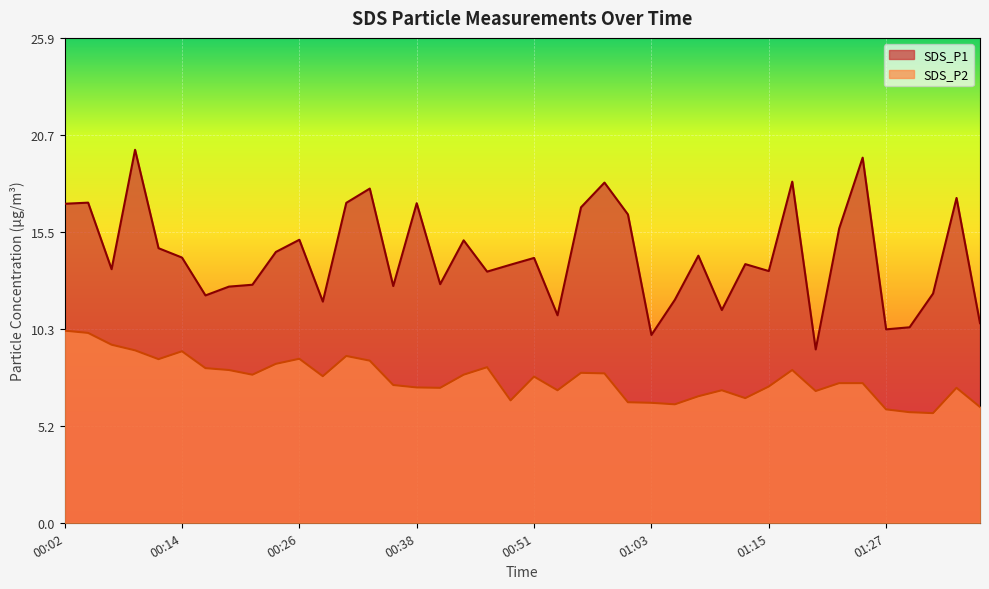

What are all the series names shown in the legend?

SDS_P1, SDS_P2